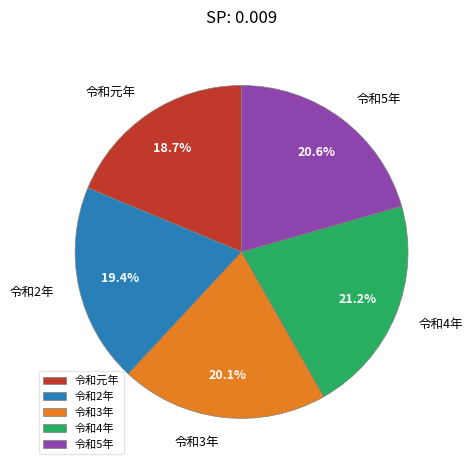

Does 令和3年 account for over 50% of the chart?

No